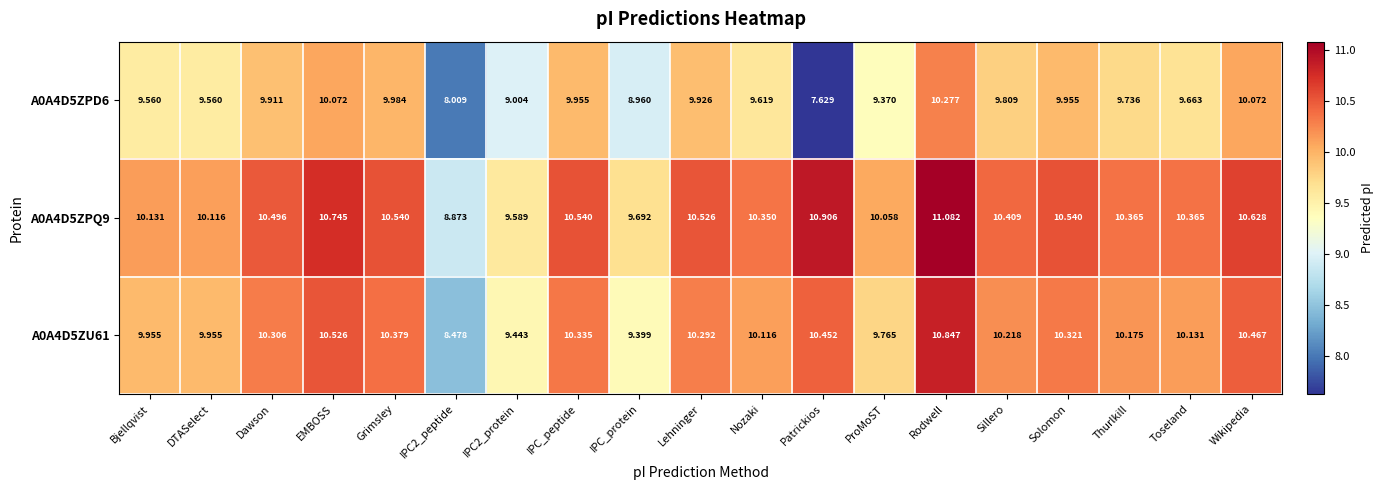

At which label is A0A4D5ZU61 closest to 9?

IPC_protein